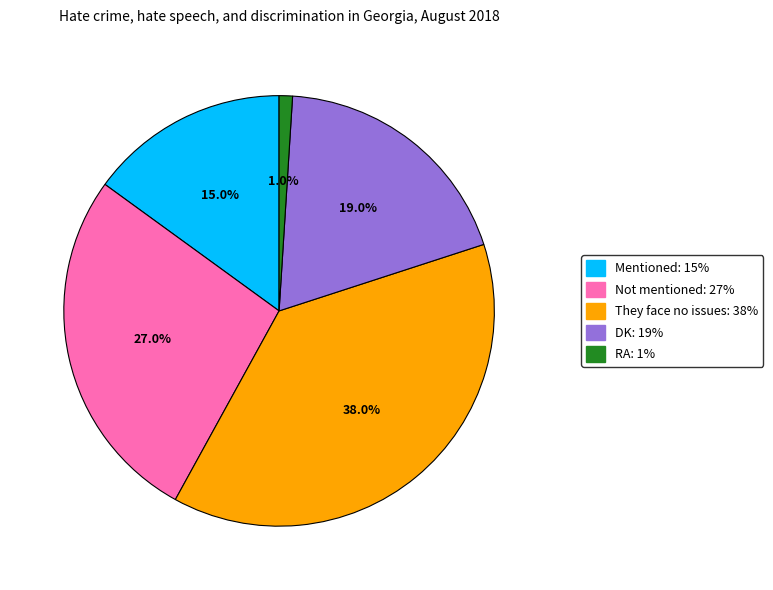

Count the number of slices in the pie.

5